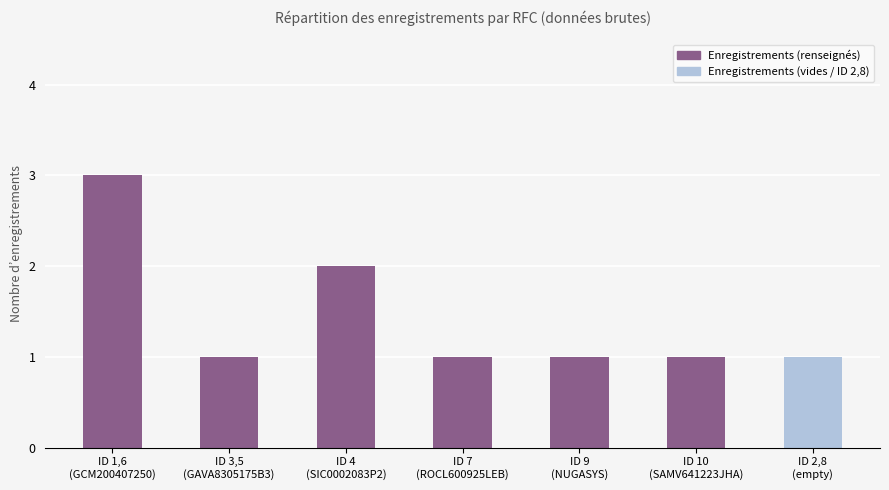

Which label corresponds to the largest value in the chart?

ID 1,6
(GCM200407250)